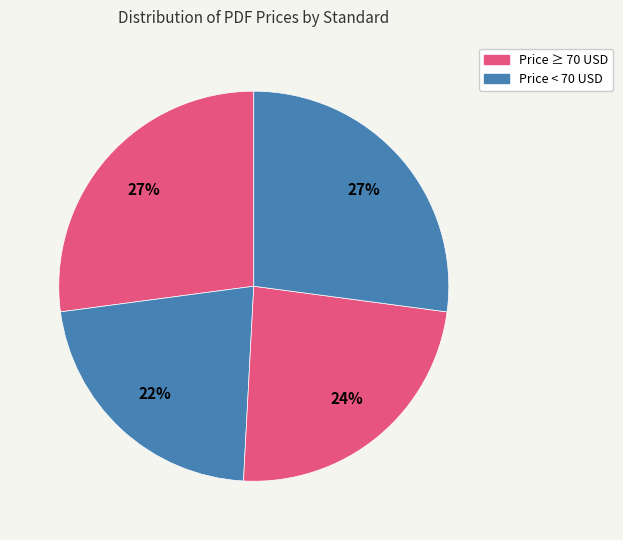

How many slices are in this pie chart?

4